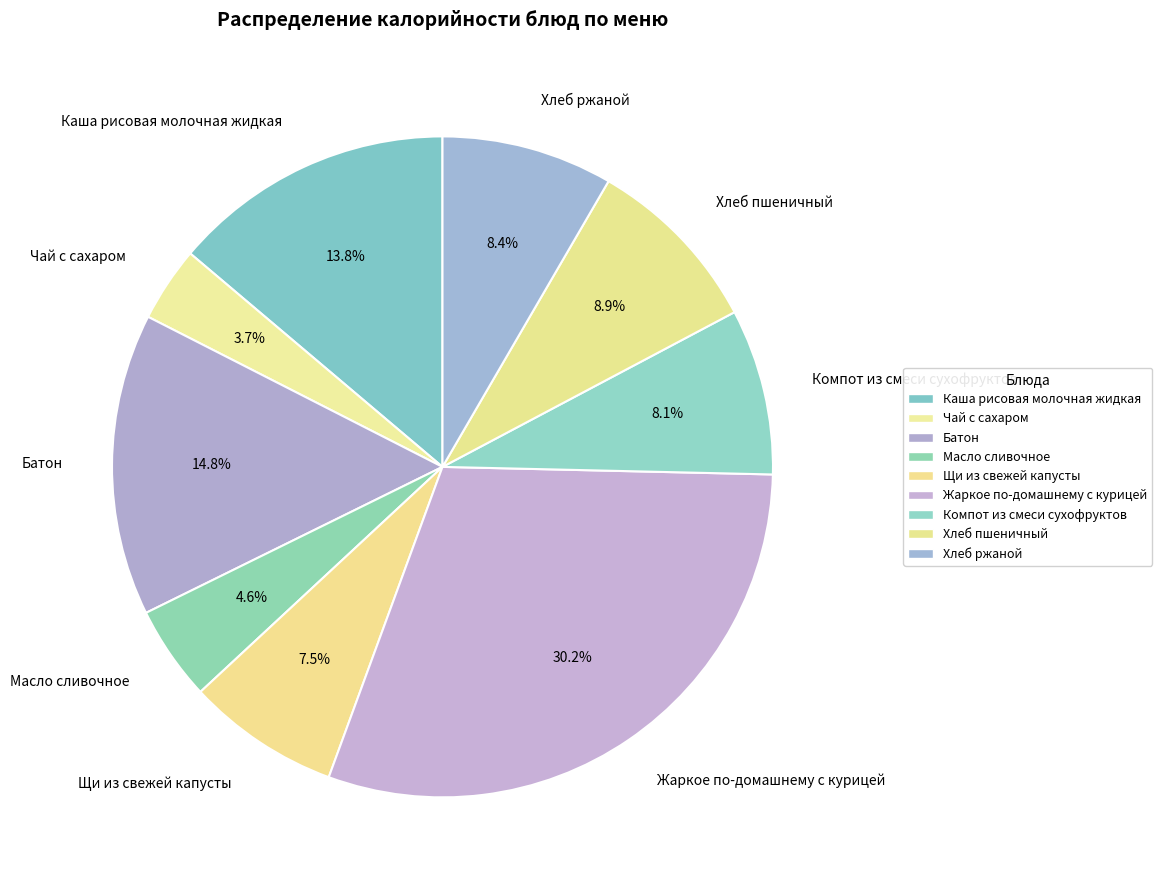

Count the number of slices in the pie.

9